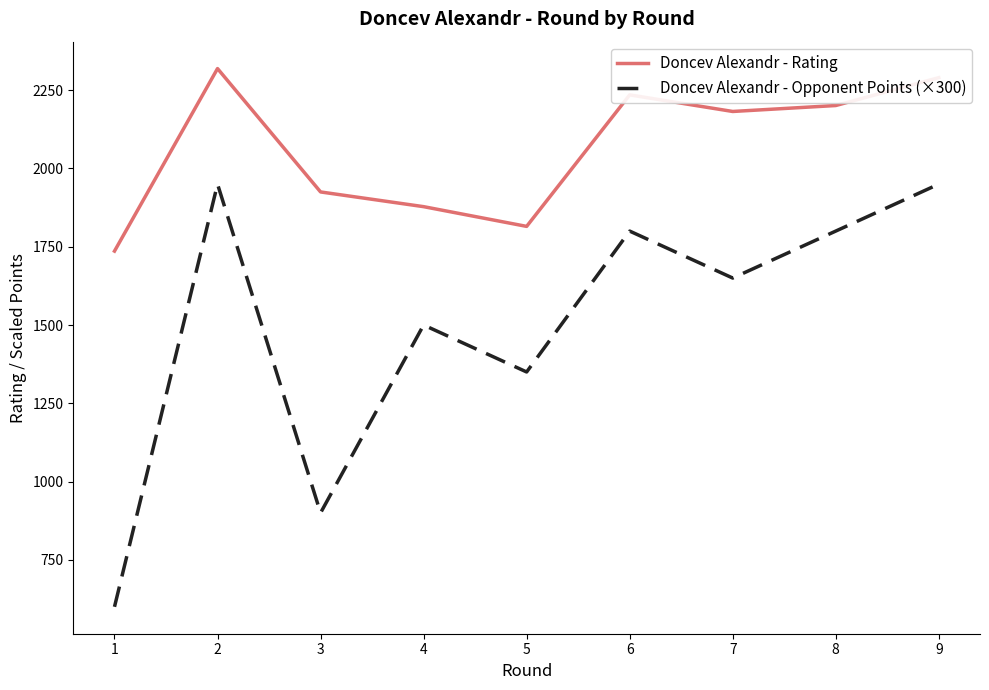

What is the total value across all series at 8?

4001